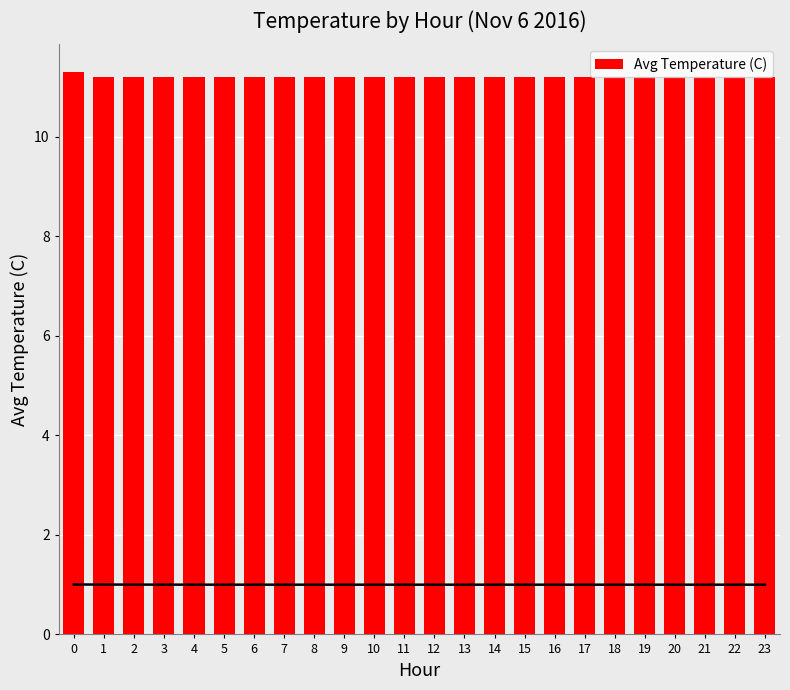

What is the minimum value shown in the chart?

11.2